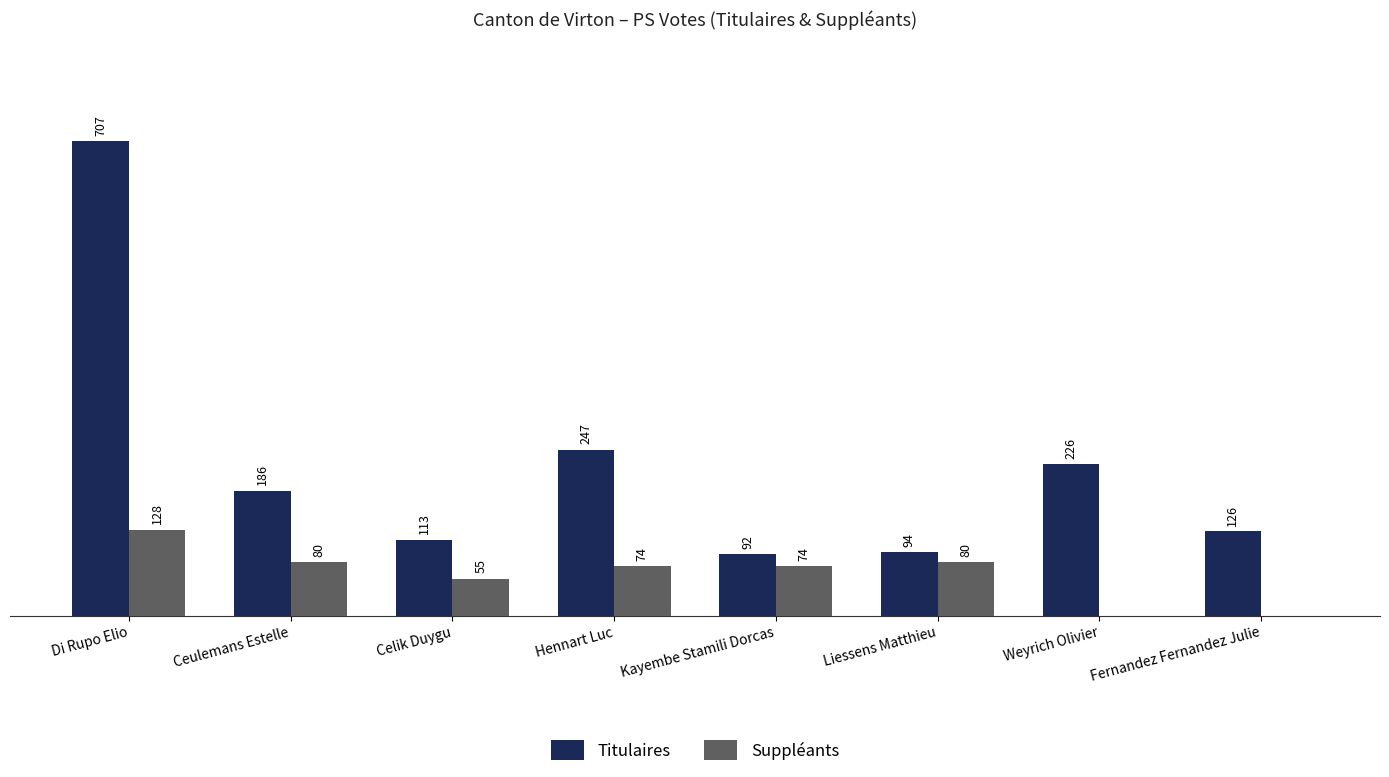

Which series changed the most between Di Rupo Elio and Liessens Matthieu?

Titulaires